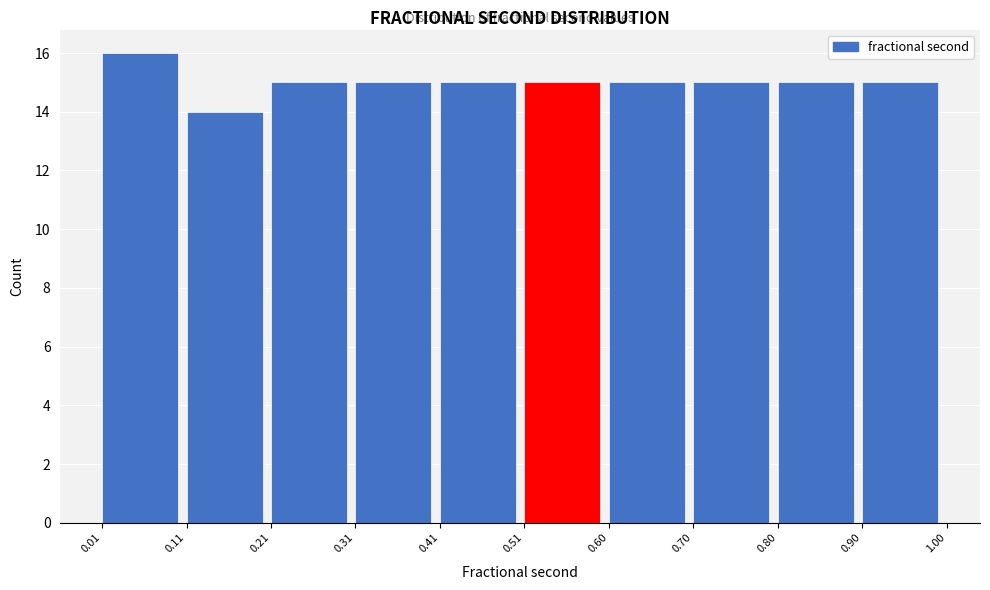

Reading left to right, transcribe this chart: for each bar, give the range it covers on the x-axis and its height. The values are not printed on the chart, so give them approximately, as read against the axis.

0.01 to 0.11: 16
0.11 to 0.21: 14
0.21 to 0.31: 15
0.31 to 0.41: 15
0.41 to 0.51: 15
0.51 to 0.60: 15
0.60 to 0.70: 15
0.70 to 0.80: 15
0.80 to 0.90: 15
0.90 to 1.00: 15